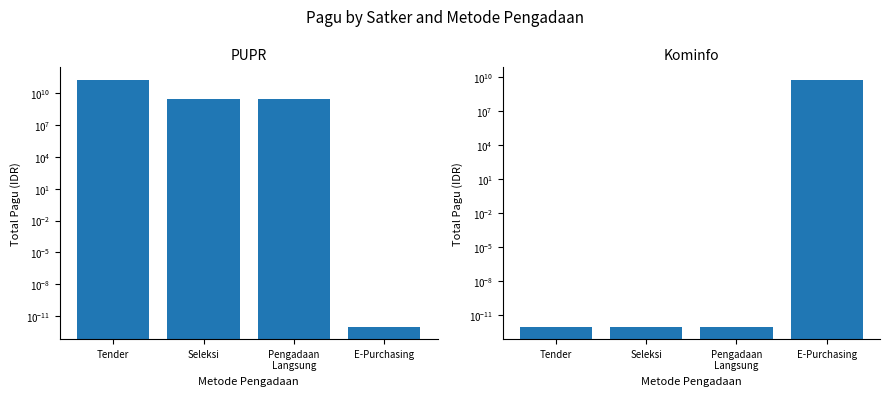

The Kominfo series shows 0.0 at Seleksi. True or false?

False